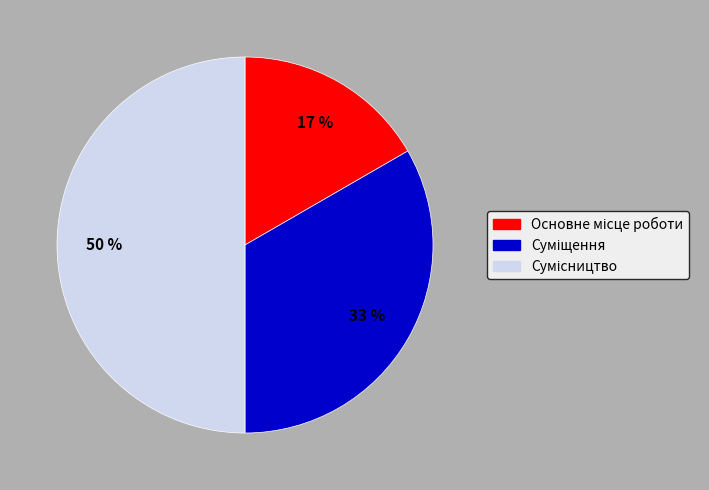

To the nearest percent, what is the average slice percentage?

33%